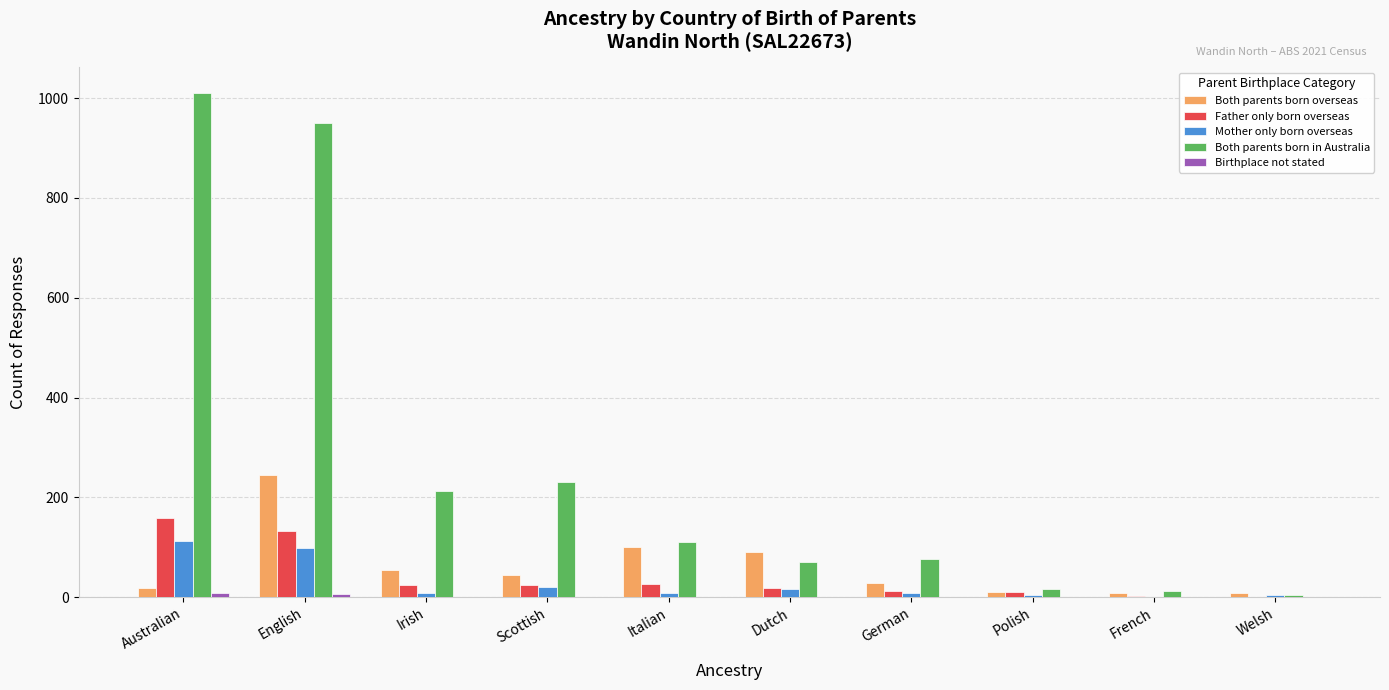

How many data points does each series have?

10